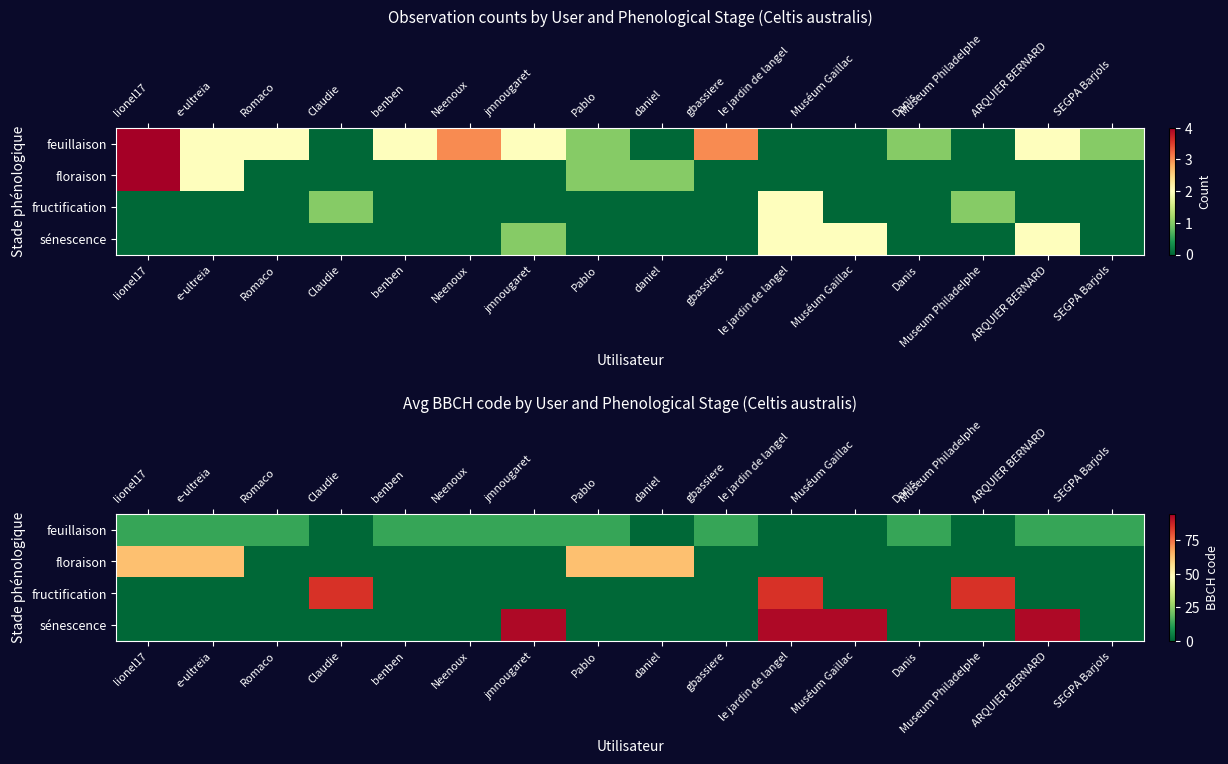

What is the total value across all series at Claudie?

85